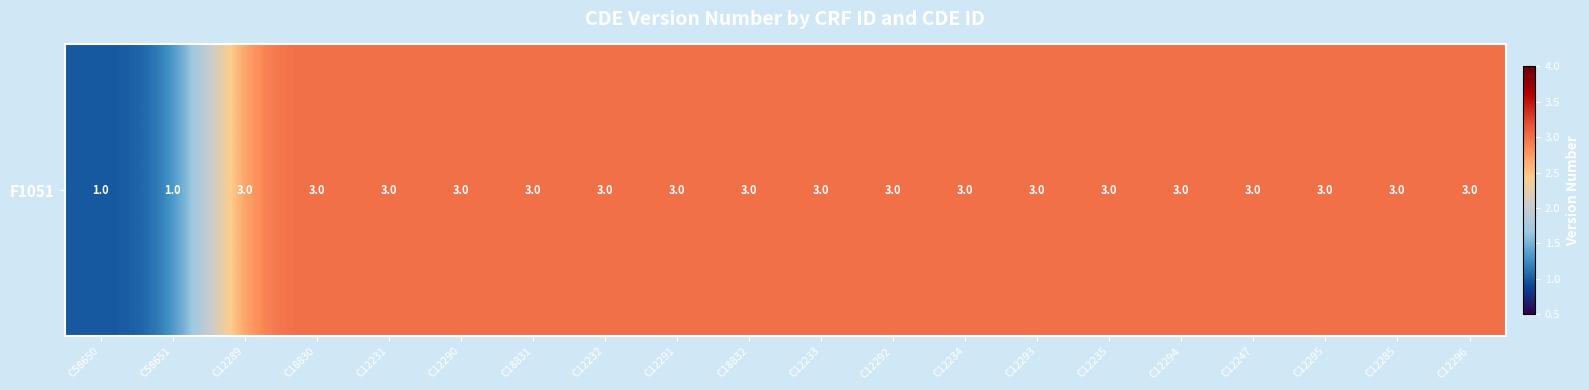

Between C12291 and C12295, which is larger?

C12291